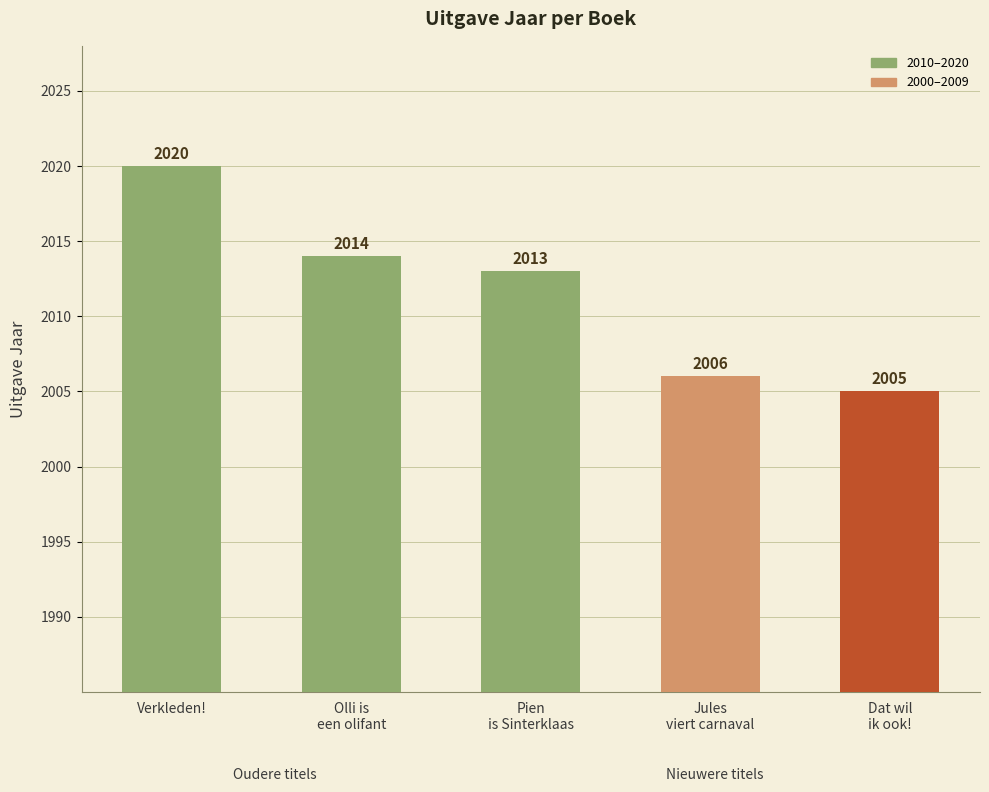

What is the average value?

2012